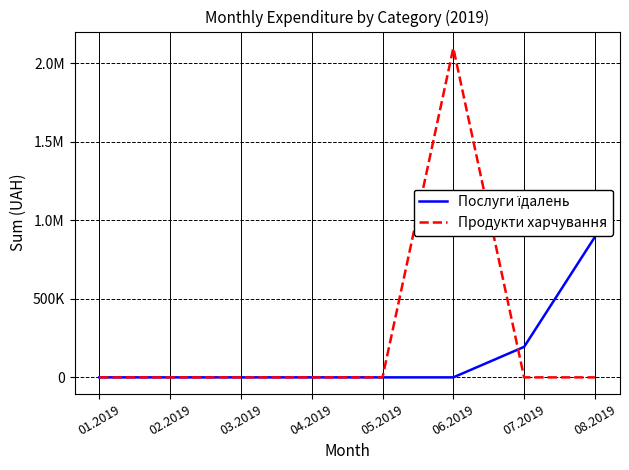

True or false: Послуги їдалень and Продукти харчування cross at least once.

True